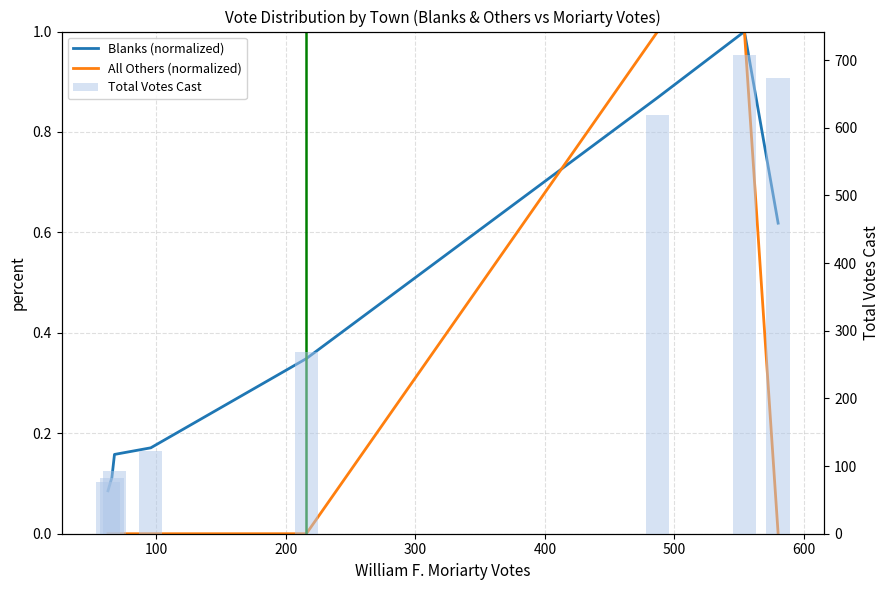

The All Others (normalized) series shows 0.0 at 100. True or false?

True